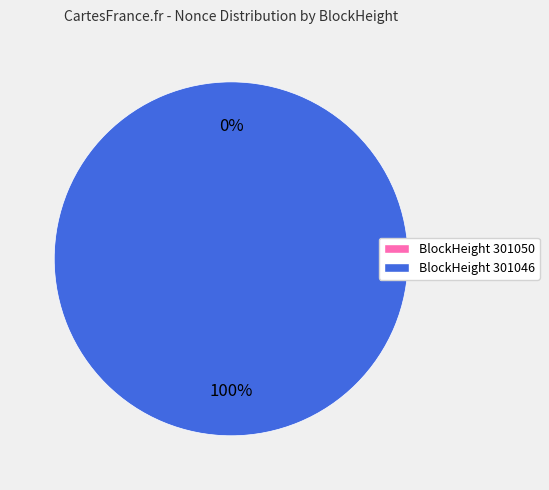

The 301050 slice represents 0% of the pie. True or false?

True